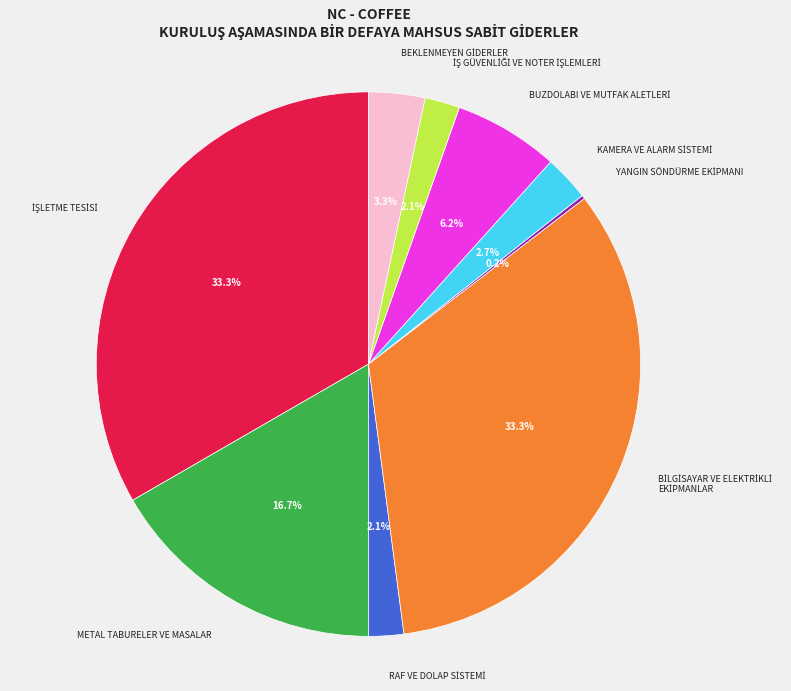

Is there any slice that represents more than half of the pie?

No